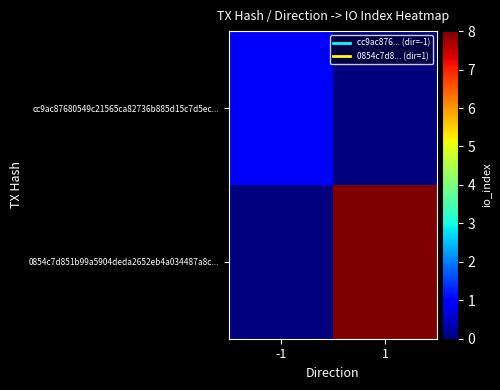

What is the difference between the highest and lowest values at -1?

1